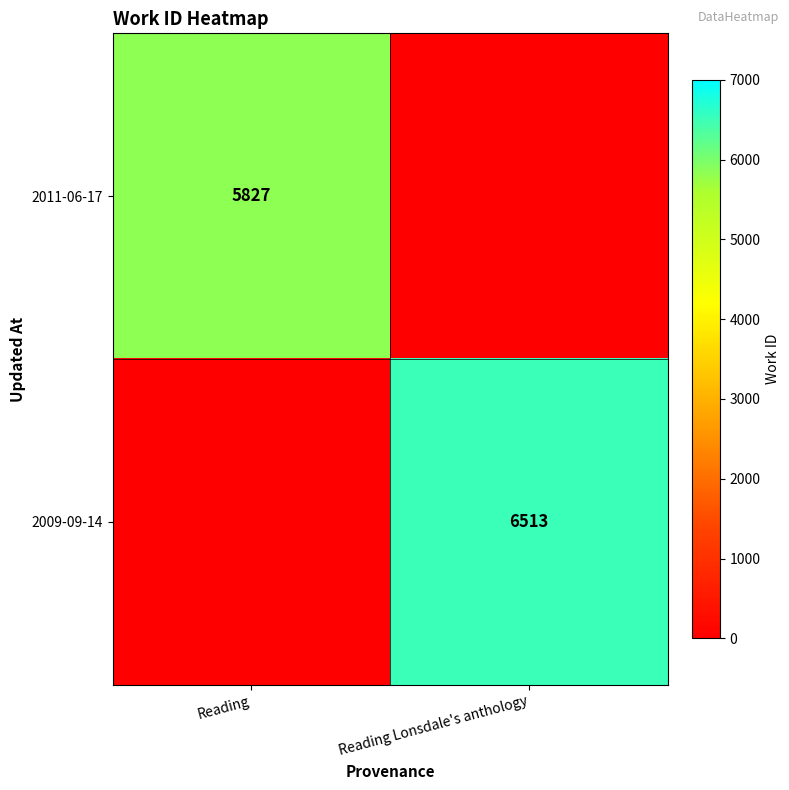

The 2009-09-14 series shows 2368 at Reading Lonsdale's anthology. True or false?

False